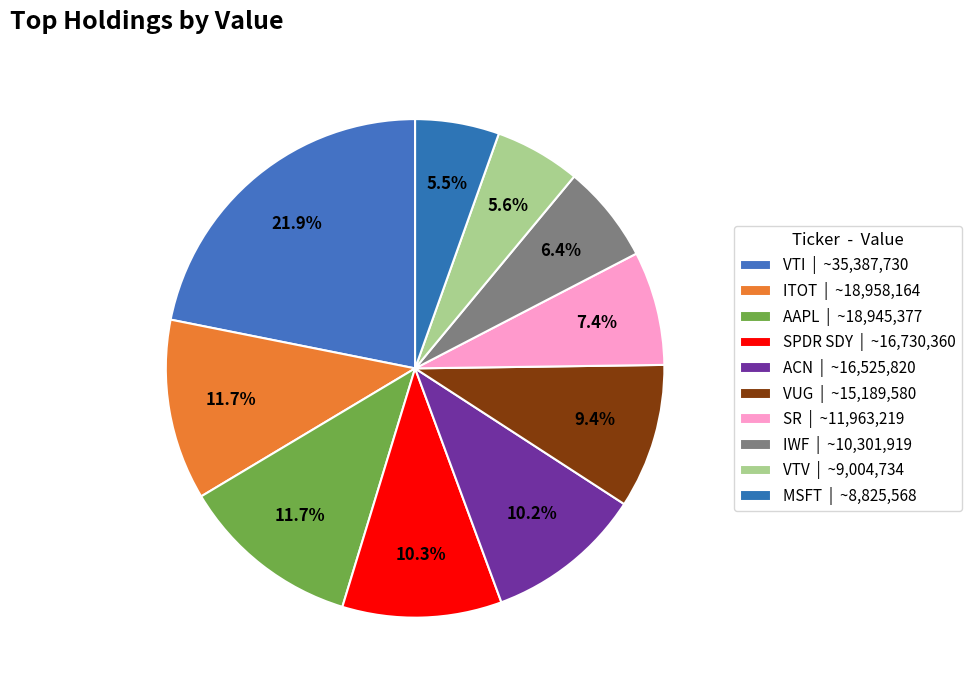

Approximately how many times larger is the value at VTV compared to ITOT?

0.5